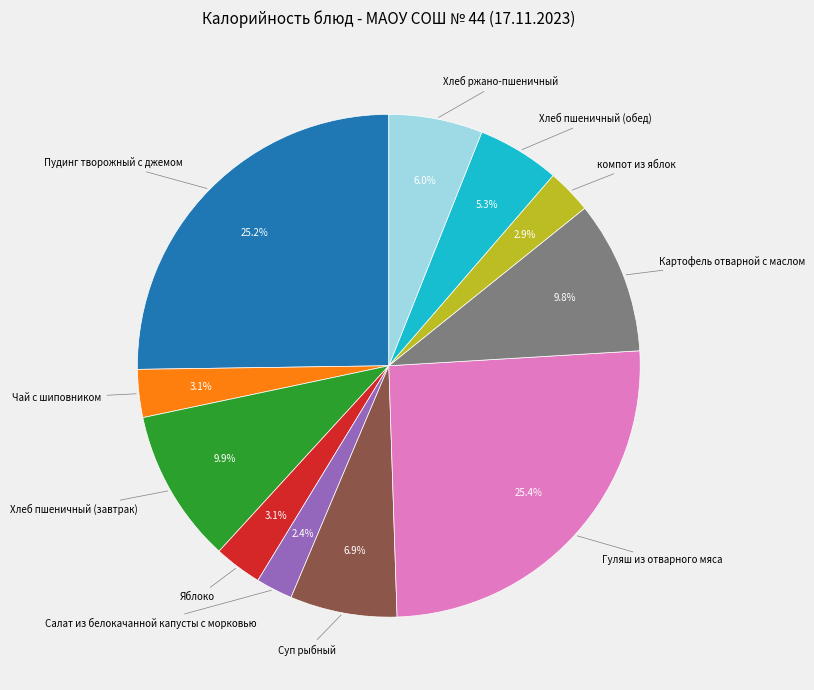

Count the number of slices in the pie.

11